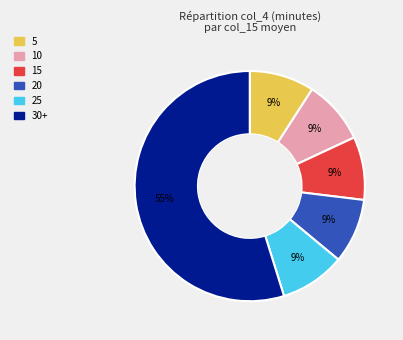

To the nearest percent, what is the difference between the largest and smallest slice percentages?

46%